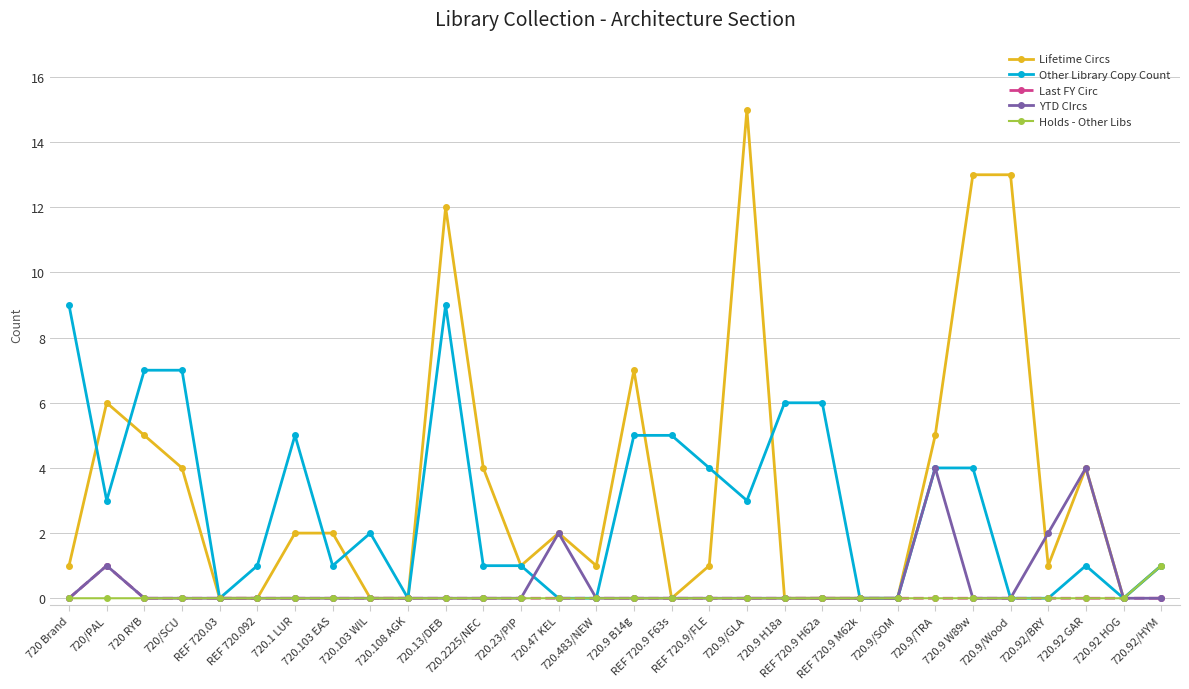

What position from the left is 720.9/GLA?

19